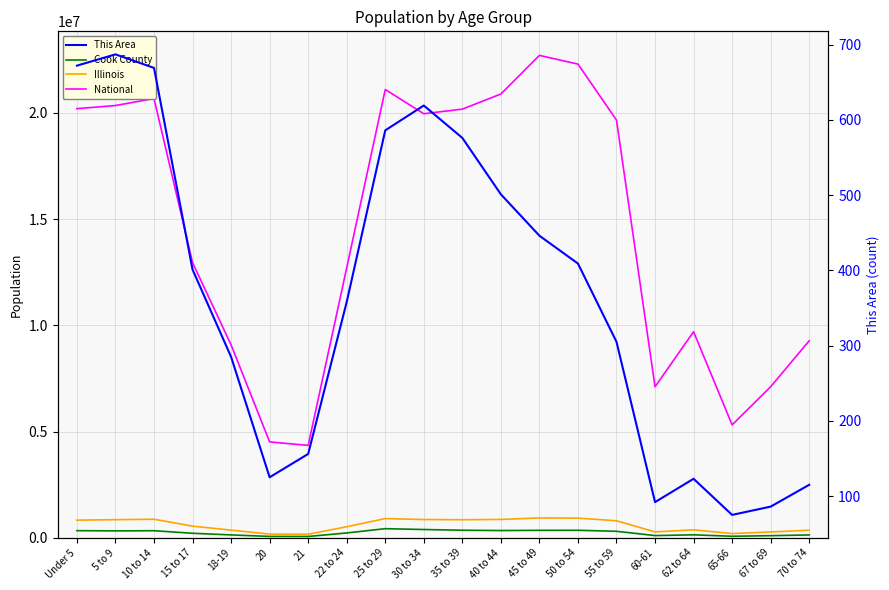

Is this an area chart (filled region under the line)?

No